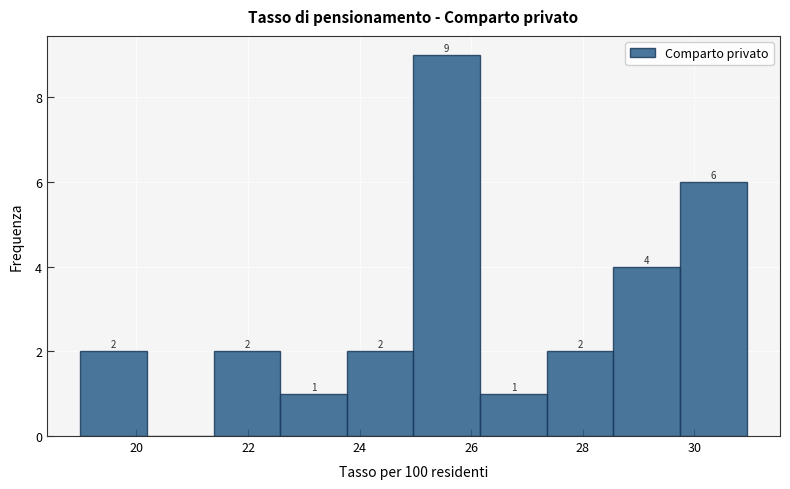

Over which range of the x-axis is the bar tallest?

25.0 to 26.2